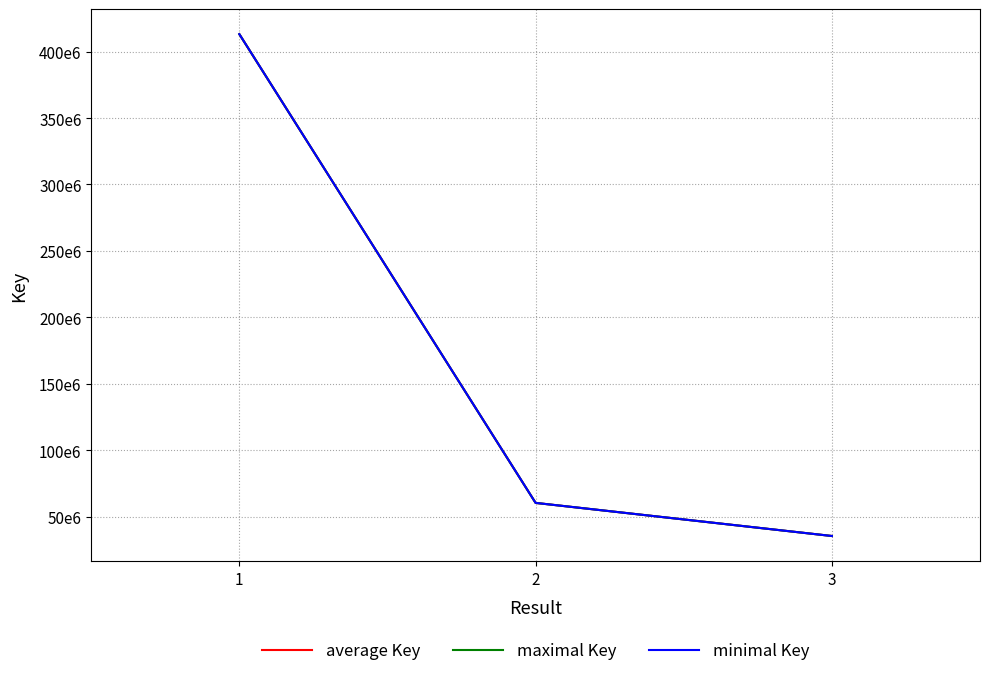

Does the chart have visible grid lines?

Yes